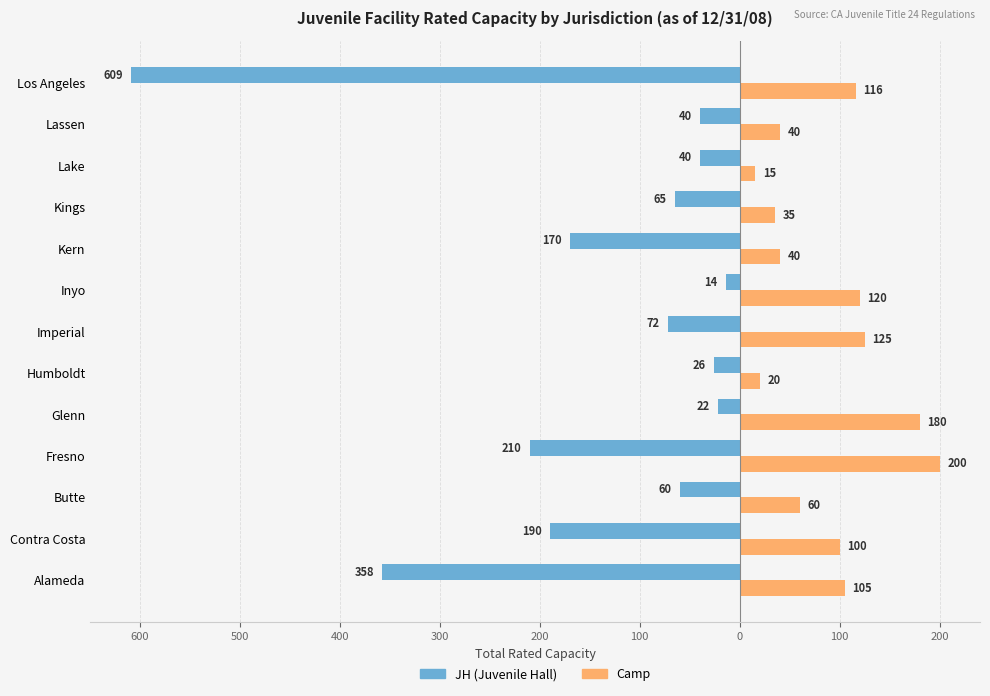

What are all the series names shown in the legend?

JH (Juvenile Hall), Camp